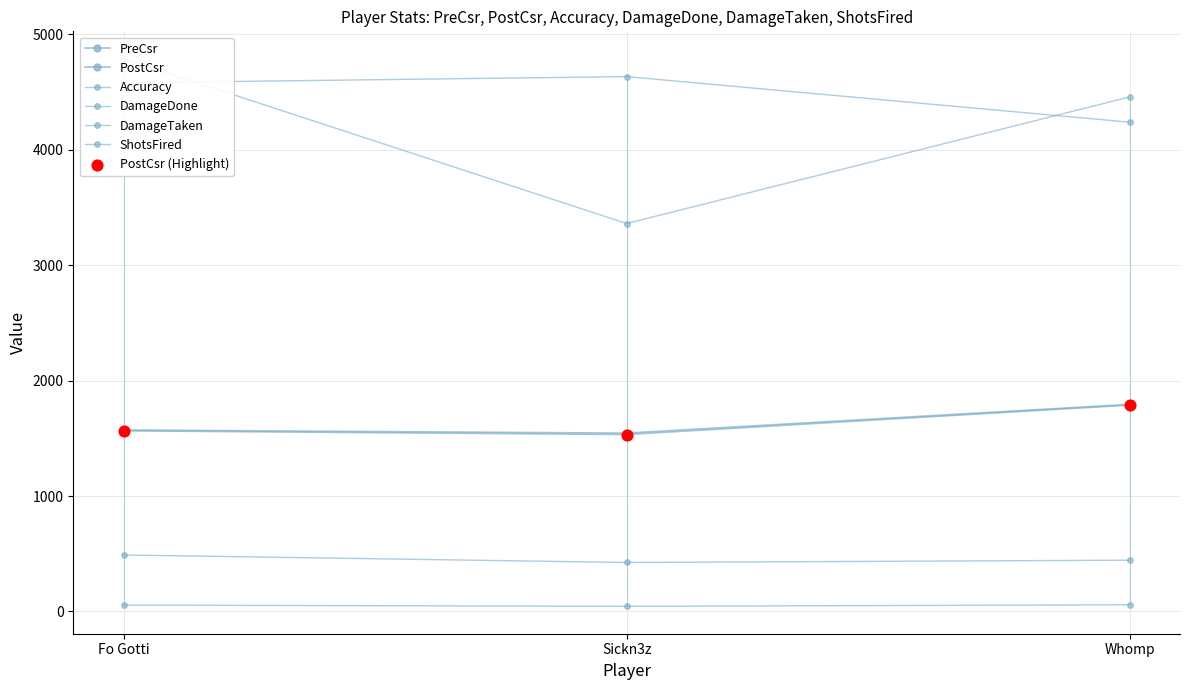

Which series has the largest total across all categories?

DamageTaken